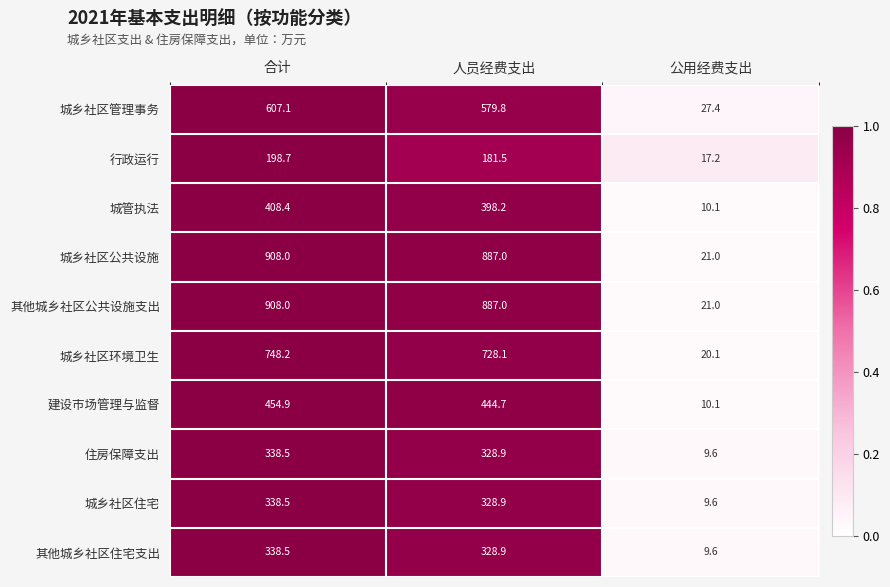

Reading right to left, list all the values displayed in this chart.

城乡社区管理事务: 27.4	579.8	607.1
行政运行: 17.2	181.5	198.7
城管执法: 10.1	398.2	408.4
城乡社区公共设施: 21.0	887.0	908.0
其他城乡社区公共设施支出: 21.0	887.0	908.0
城乡社区环境卫生: 20.1	728.1	748.2
建设市场管理与监督: 10.1	444.7	454.9
住房保障支出: 9.6	328.9	338.5
城乡社区住宅: 9.6	328.9	338.5
其他城乡社区住宅支出: 9.6	328.9	338.5